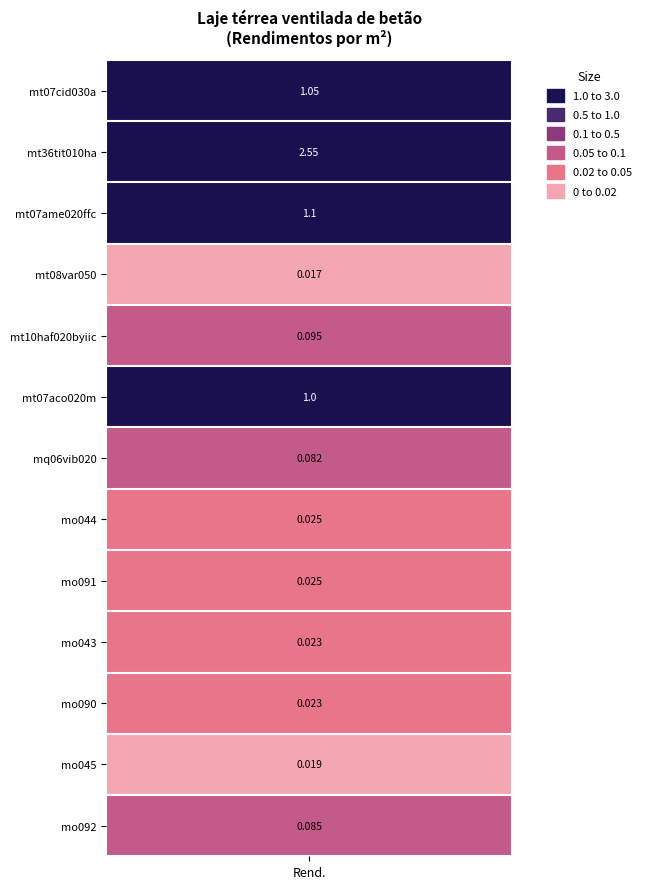

Reading left to right, transcribe all the data shown in this chart.

1.1	2.5	1.1	0.0	0.1	1.0	0.1	0.0	0.0	0.0	0.0	0.0	0.1